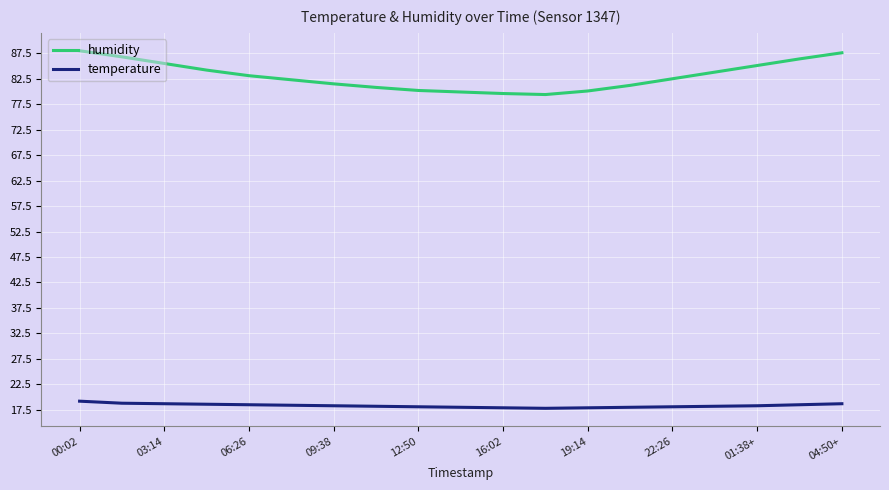

List the series in order of their peak value, highest first.

humidity, temperature